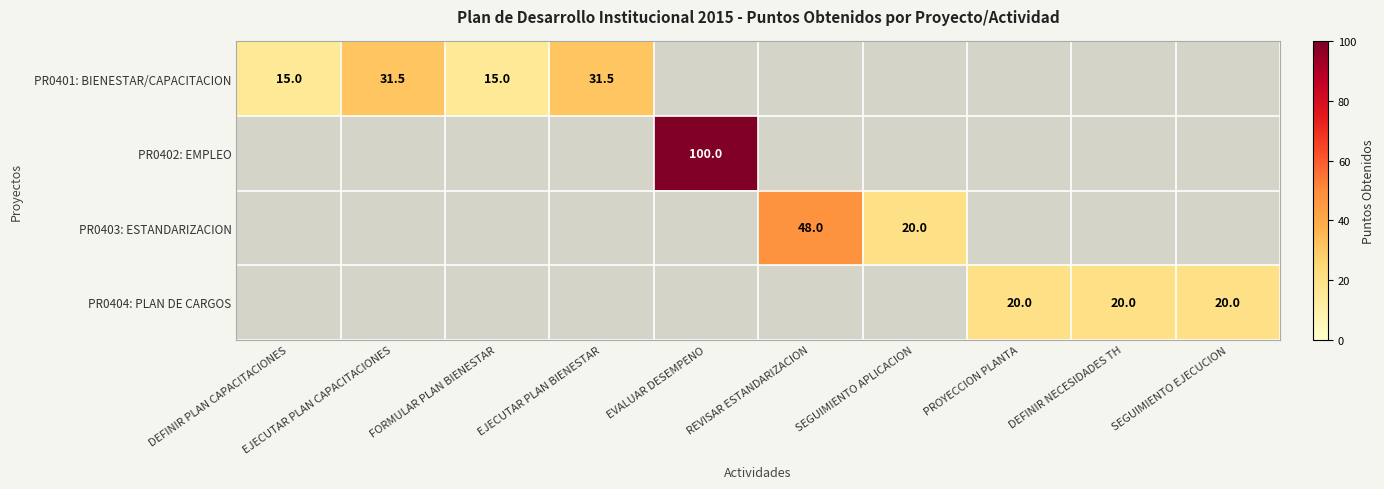

Which label corresponds to the largest value in the chart?

EVALUAR DESEMPENO